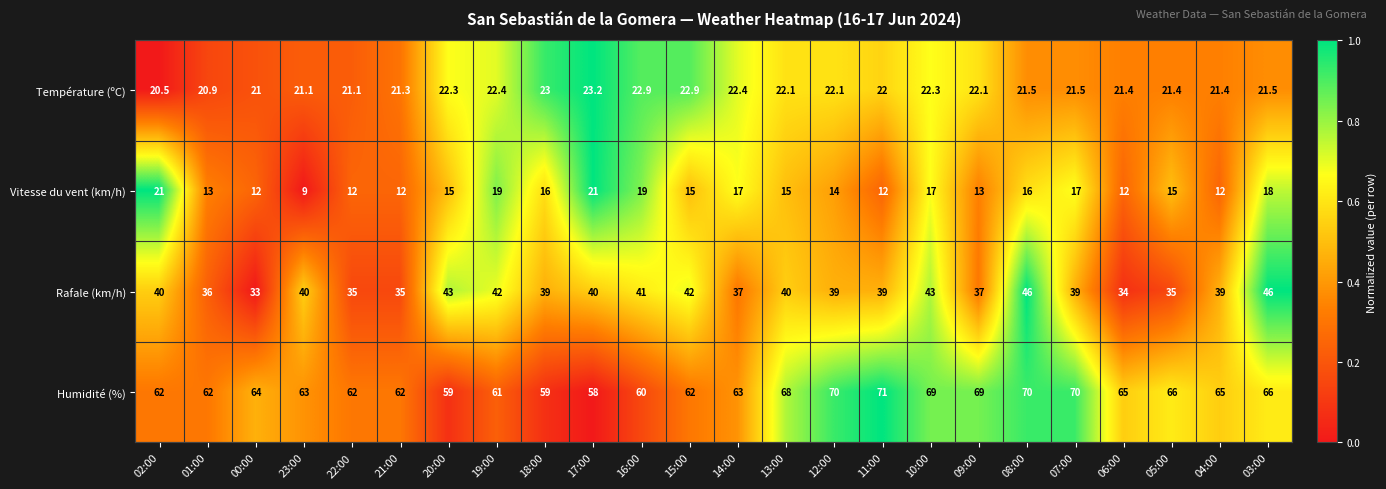

What is the difference between the second highest and minimum values in the Température (ºC) series?

2.5